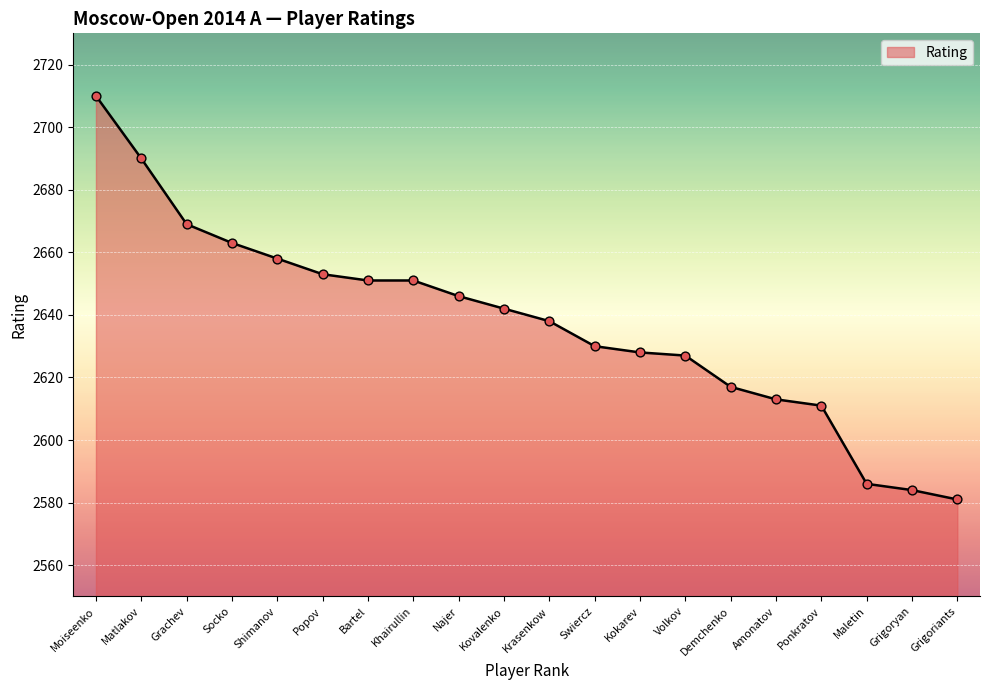

What is the change in value from Matlakov to Grigoriants?

-109